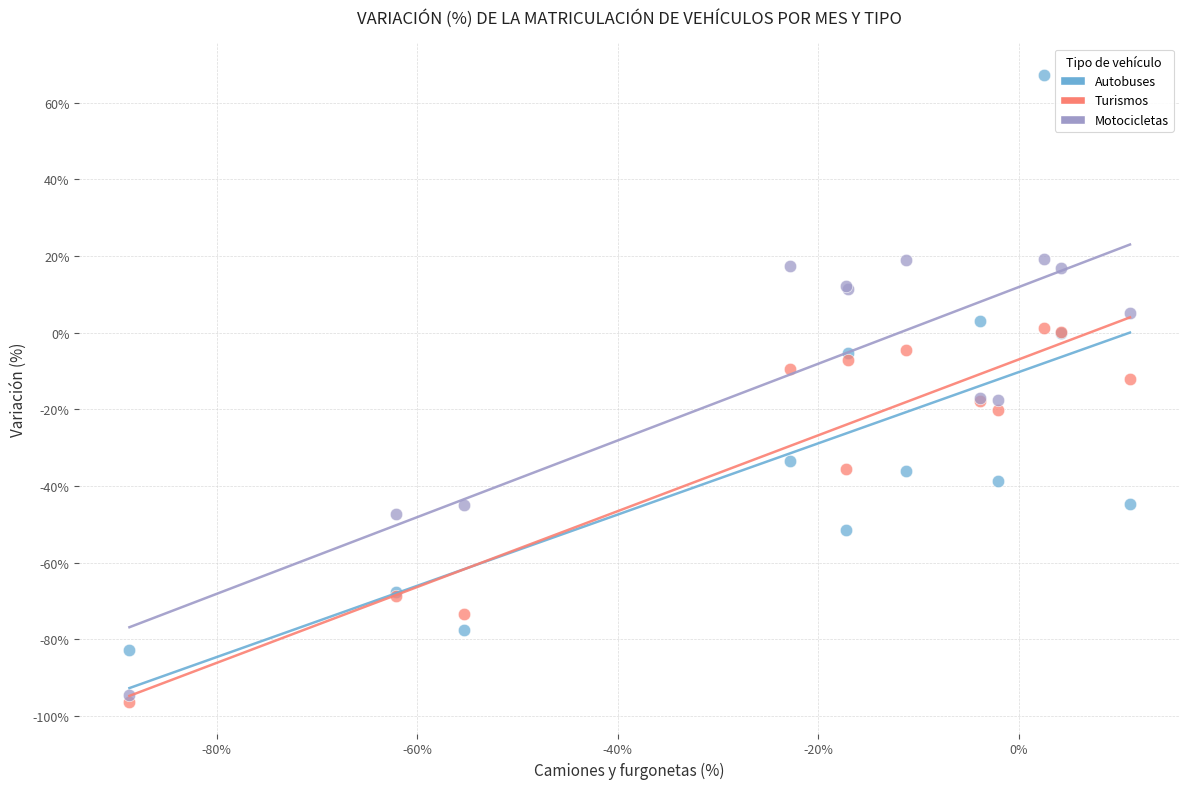

Which series reaches the maximum Y coordinate?

Autobuses